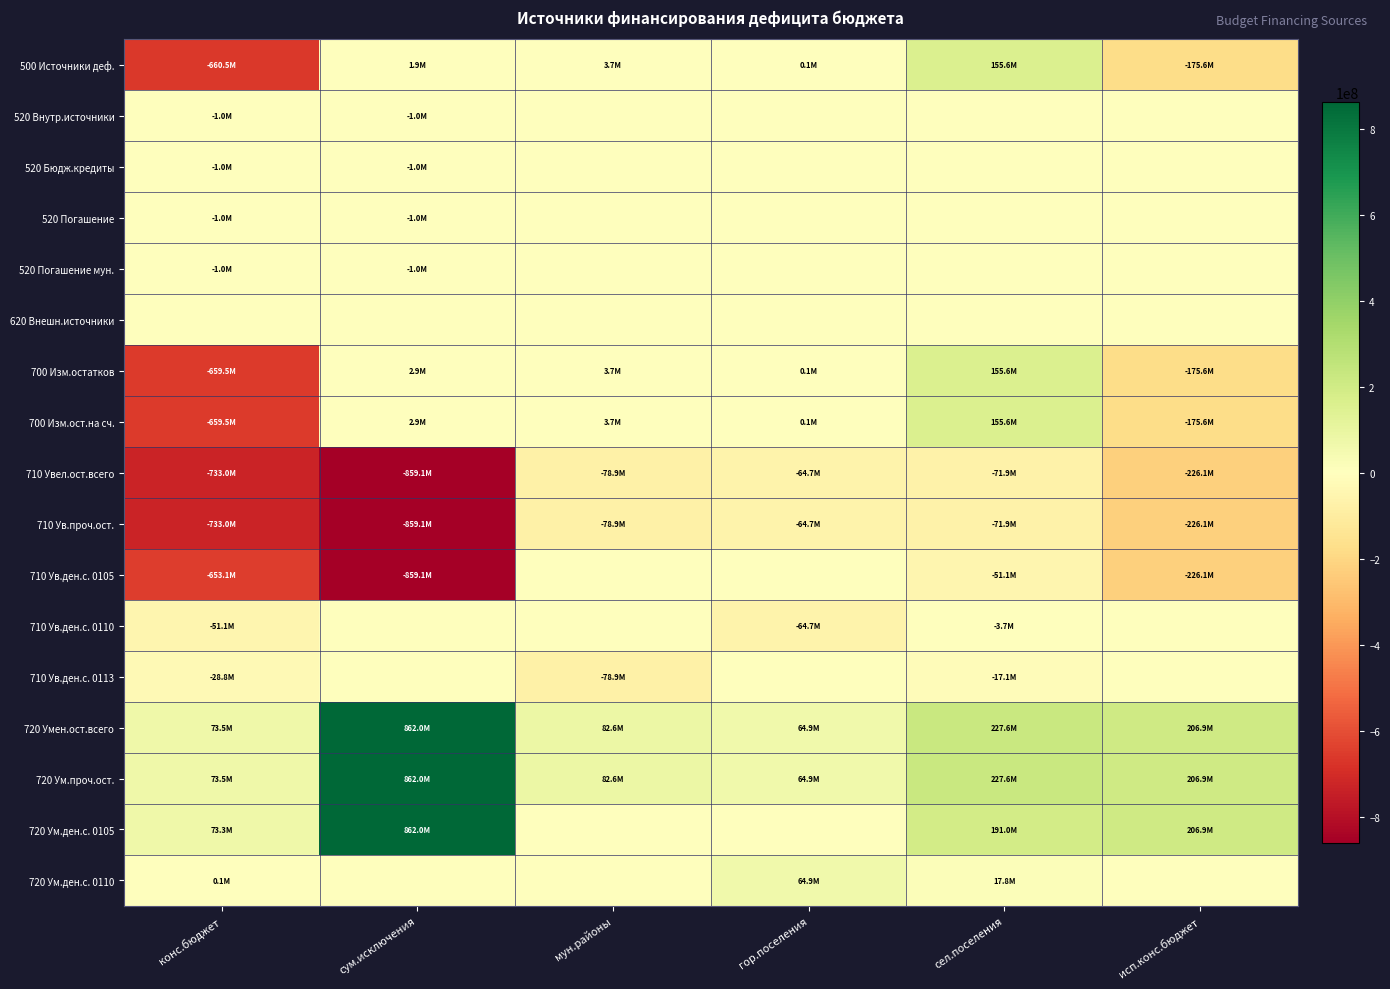

Reading left to right, transcribe all the data shown in this chart.

500 Источники деф.: конс.бюджет=-660522436.4	сум.исключения=1897412.3	мун.районы=3710457.0	гор.поселения=132026.7	сел.поселения=155621525.9	исп.конс.бюджет=-175583942.6
520 Внутр.источники: конс.бюджет=-1010000.0	сум.исключения=-1010000.0	мун.районы=0.0	гор.поселения=0.0	сел.поселения=0.0	исп.конс.бюджет=0.0
520 Бюдж.кредиты: конс.бюджет=-1010000.0	сум.исключения=-1010000.0	мун.районы=0.0	гор.поселения=0.0	сел.поселения=0.0	исп.конс.бюджет=0.0
520 Погашение: конс.бюджет=-1010000.0	сум.исключения=-1010000.0	мун.районы=0.0	гор.поселения=0.0	сел.поселения=0.0	исп.конс.бюджет=0.0
520 Погашение мун.: конс.бюджет=-1010000.0	сум.исключения=-1010000.0	мун.районы=0.0	гор.поселения=0.0	сел.поселения=0.0	исп.конс.бюджет=0.0
620 Внешн.источники: конс.бюджет=0.0	сум.исключения=0.0	мун.районы=0.0	гор.поселения=0.0	сел.поселения=0.0	исп.конс.бюджет=0.0
700 Изм.остатков: конс.бюджет=-659512436.4	сум.исключения=2907412.3	мун.районы=3710457.0	гор.поселения=132026.7	сел.поселения=155621525.9	исп.конс.бюджет=-175583942.6
700 Изм.ост.на сч.: конс.бюджет=-659512436.4	сум.исключения=2907412.3	мун.районы=3710457.0	гор.поселения=132026.7	сел.поселения=155621525.9	исп.конс.бюджет=-175583942.6
710 Увел.ост.всего: конс.бюджет=-733020493.3	сум.исключения=-859119731.0	мун.районы=-78864086.3	гор.поселения=-64729067.1	сел.поселения=-71940510.9	исп.конс.бюджет=-226136456.1
710 Ув.проч.ост.: конс.бюджет=-733020493.3	сум.исключения=-859119731.0	мун.районы=-78864086.3	гор.поселения=-64729067.1	сел.поселения=-71940510.9	исп.конс.бюджет=-226136456.1
710 Ув.ден.с. 0105: конс.бюджет=-653127431.0	сум.исключения=-859119731.0	мун.районы=0.0	гор.поселения=0.0	сел.поселения=-51079816.2	исп.конс.бюджет=-226136456.1
710 Ув.ден.с. 0110: конс.бюджет=-51090498.0	сум.исключения=0.0	мун.районы=0.0	гор.поселения=-64729067.1	сел.поселения=-3747000.1	исп.конс.бюджет=0.0
710 Ув.ден.с. 0113: конс.бюджет=-28802564.3	сум.исключения=0.0	мун.районы=-78864086.3	гор.поселения=0.0	сел.поселения=-17113694.6	исп.конс.бюджет=0.0
720 Умен.ост.всего: конс.бюджет=73508056.9	сум.исключения=862027143.4	мун.районы=82574543.3	гор.поселения=64861093.9	сел.поселения=227562036.8	исп.конс.бюджет=206878859.8
720 Ум.проч.ост.: конс.бюджет=73508056.9	сум.исключения=862027143.4	мун.районы=82574543.3	гор.поселения=64861093.9	сел.поселения=227562036.8	исп.конс.бюджет=206878859.8
720 Ум.ден.с. 0105: конс.бюджет=73305056.9	сум.исключения=862027143.4	мун.районы=0.0	гор.поселения=0.0	сел.поселения=191039859.8	исп.конс.бюджет=206878859.8
720 Ум.ден.с. 0110: конс.бюджет=91000.0	сум.исключения=0.0	мун.районы=0.0	гор.поселения=64861093.9	сел.поселения=17773385.7	исп.конс.бюджет=0.0